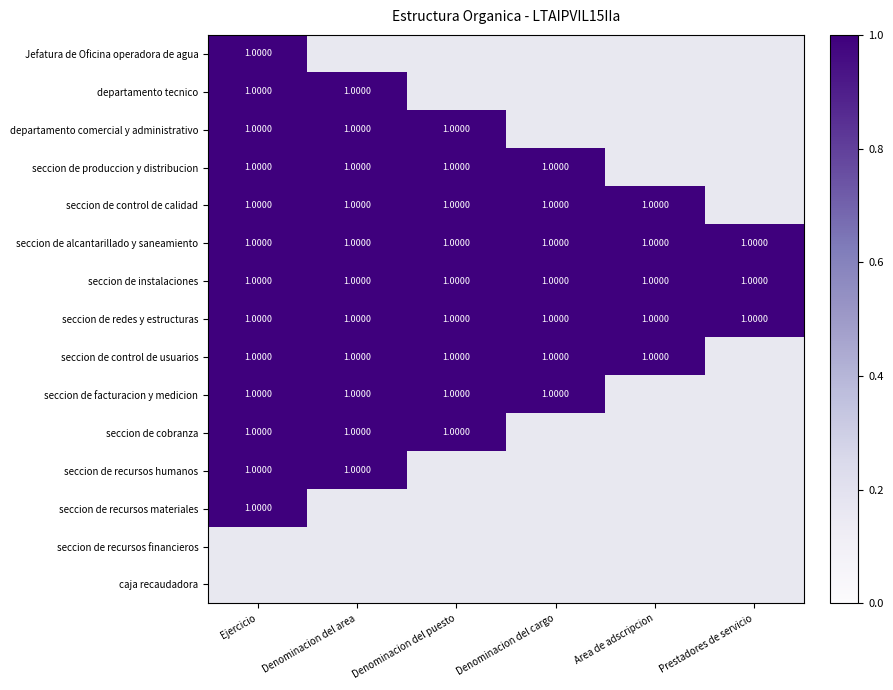

Which has a higher value, 4 or 1?

4